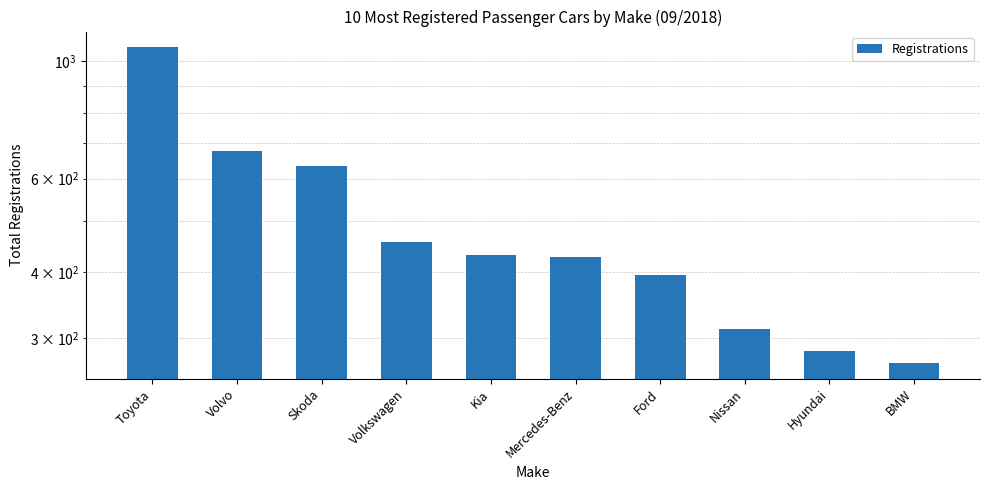

How many data points does each series have?

10